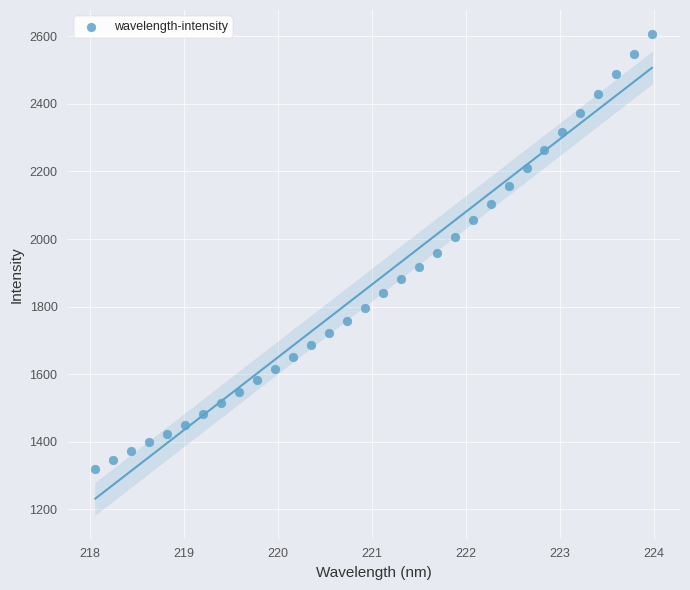

What is the range of X values (max minus min)?

5.9